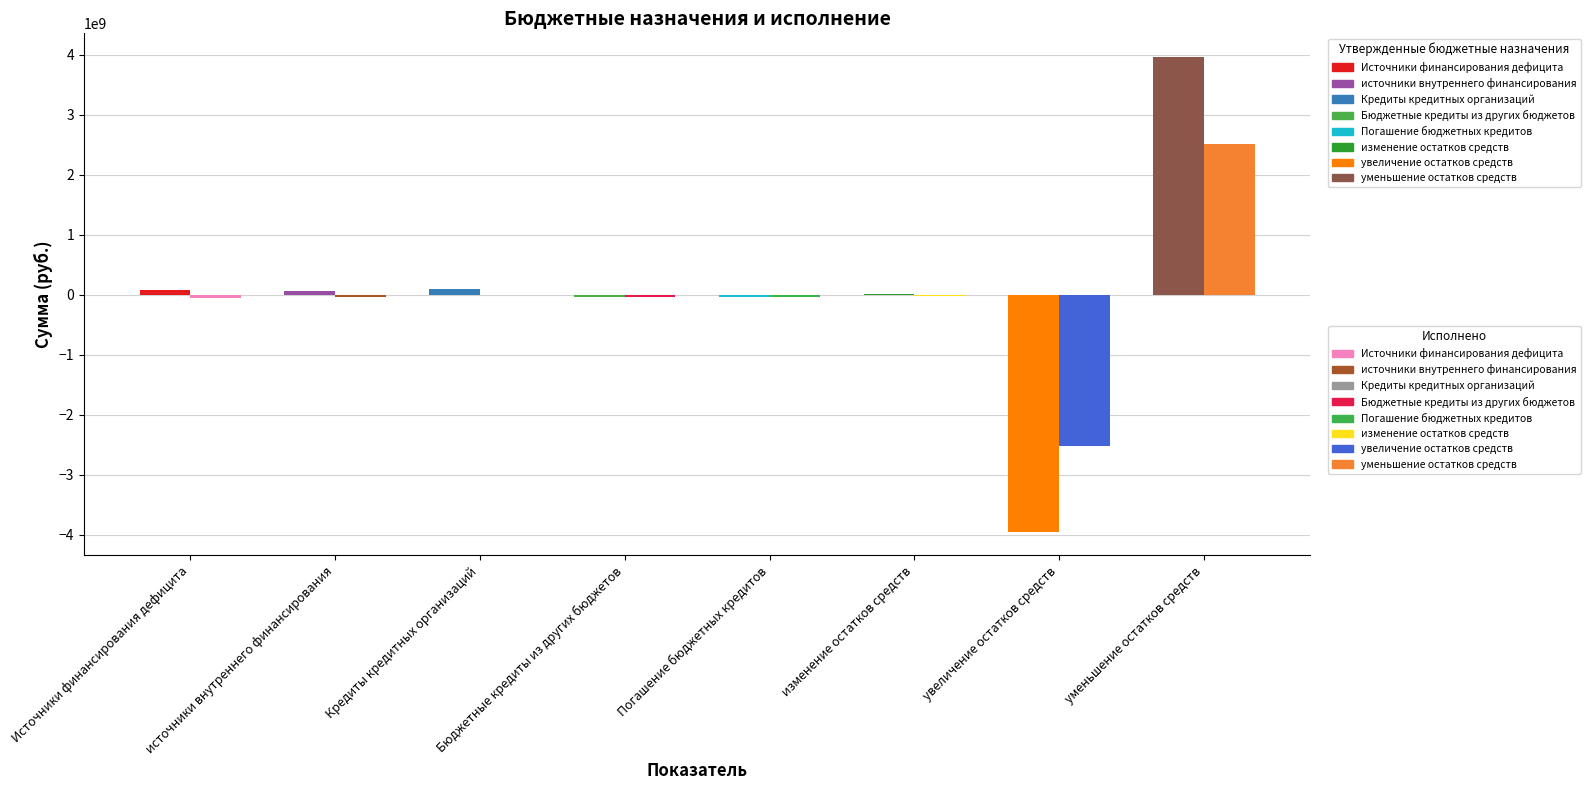

At источники внутреннего финансирования, list the series in order from largest to smallest.

Утвержденные бюджетные назначения, Исполнено